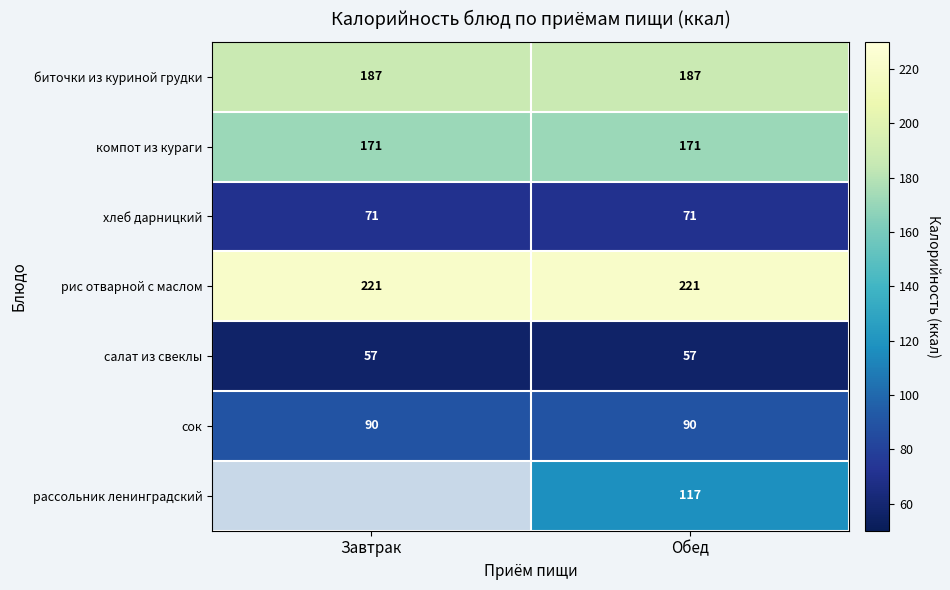

What is the maximum value shown in the chart?

221.0